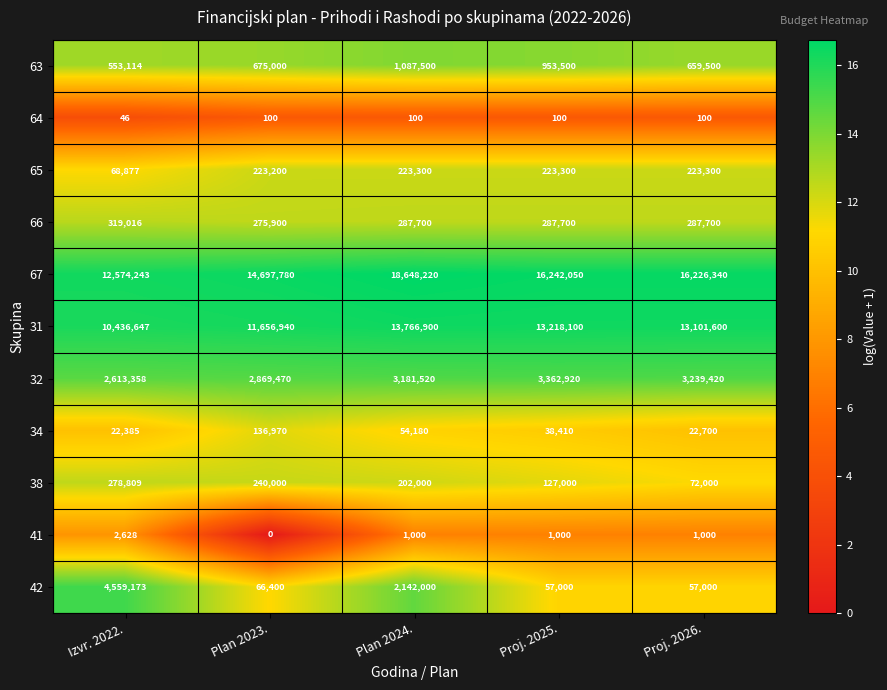

The 63 series shows 320168 at Plan 2023.. True or false?

False